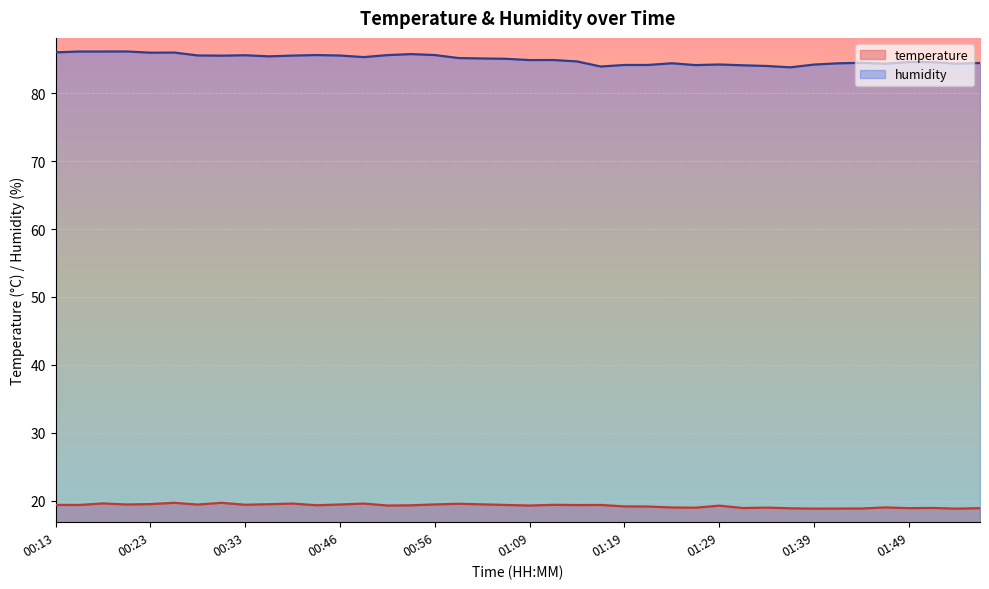

What is the total value across all series at 01:49?

103.5